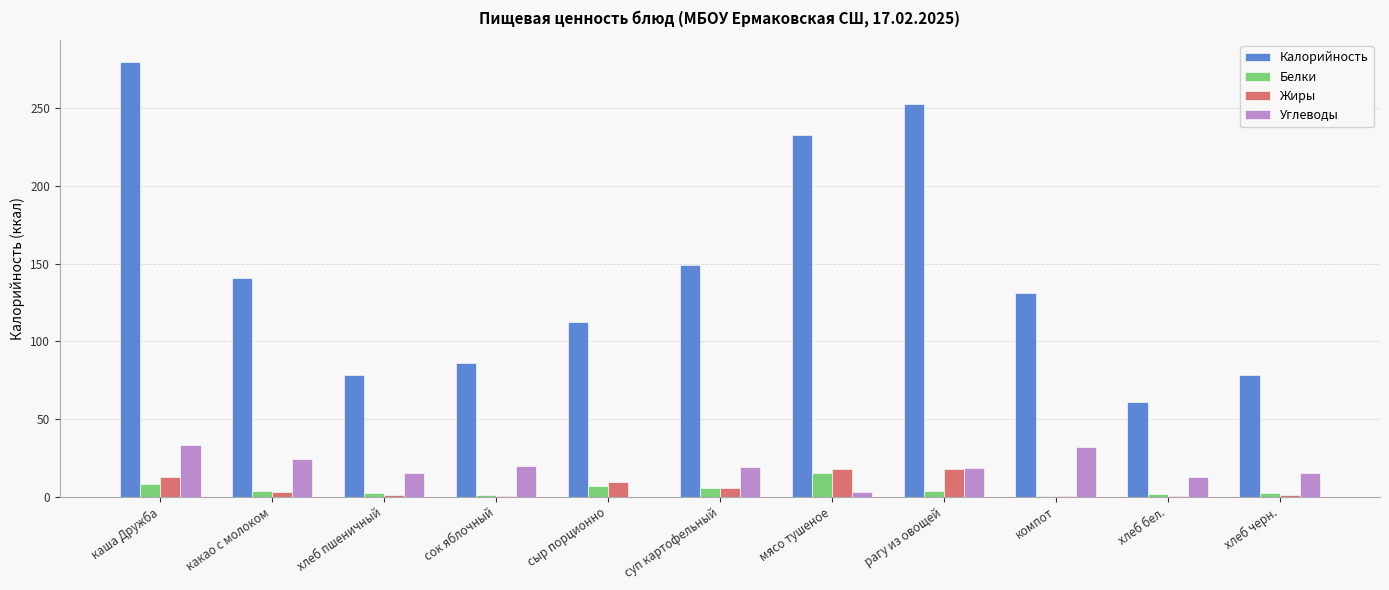

What is the greatest value displayed?

280.0